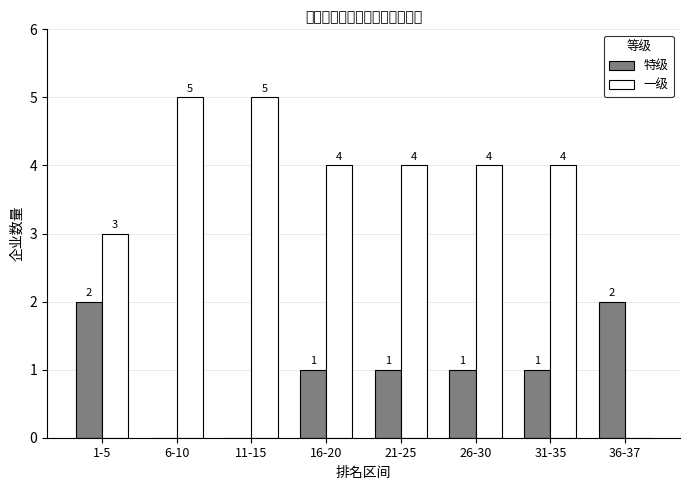

Which series has the largest total across all categories?

一级